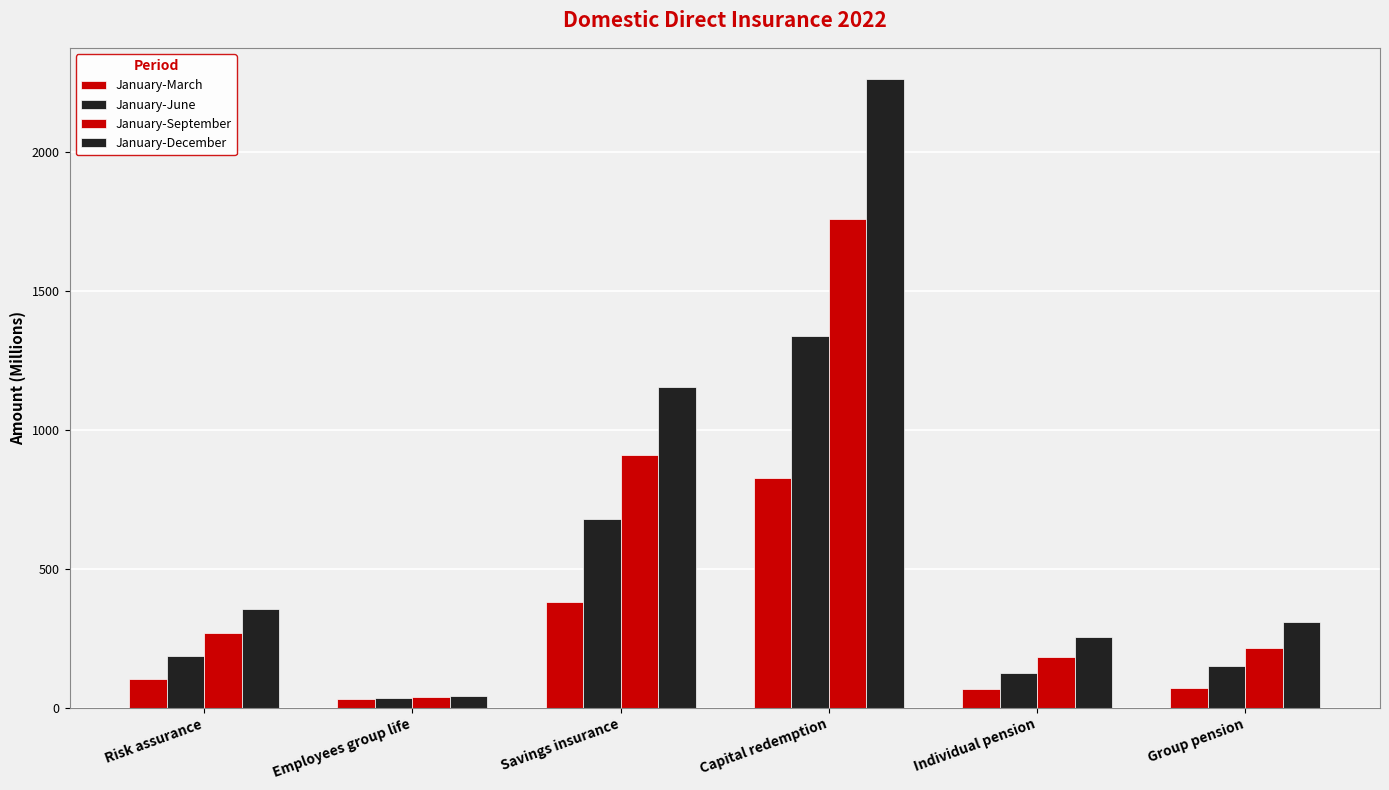

What is the difference between the maximum and second lowest values in the January-March series?

759.1